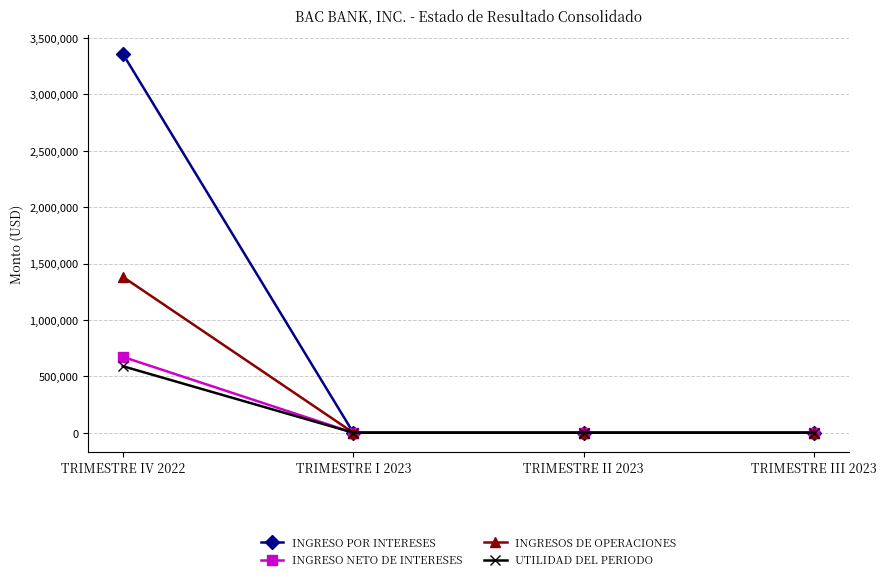

What is the label of the 1st point from the right?

TRIMESTRE III 2023